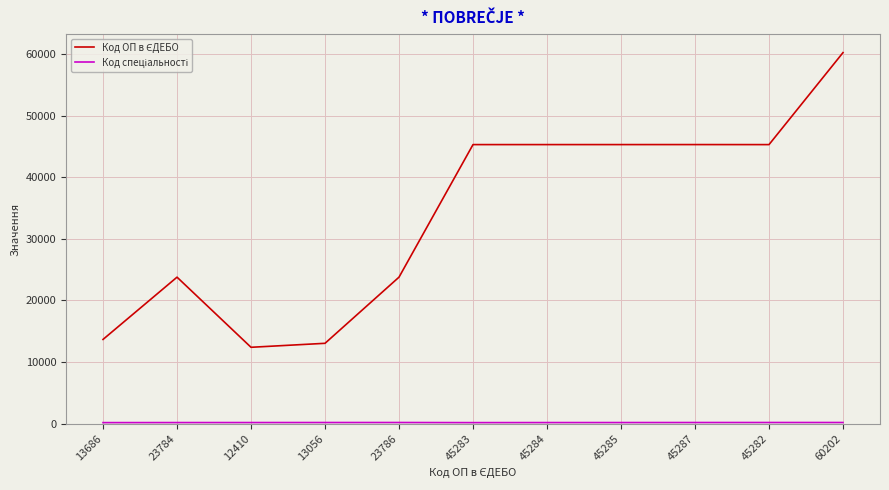

At which category is the sum across all series the highest?

60202